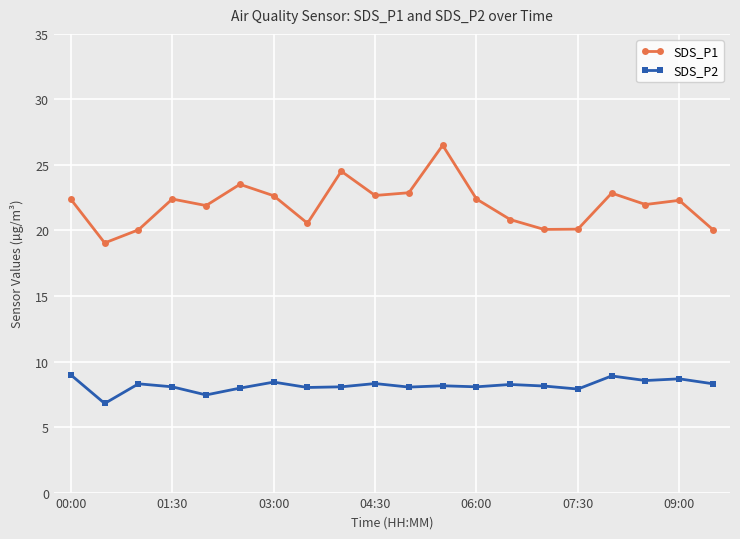

What is the value of the SDS_P2 point at the 7th from the left?

8.4